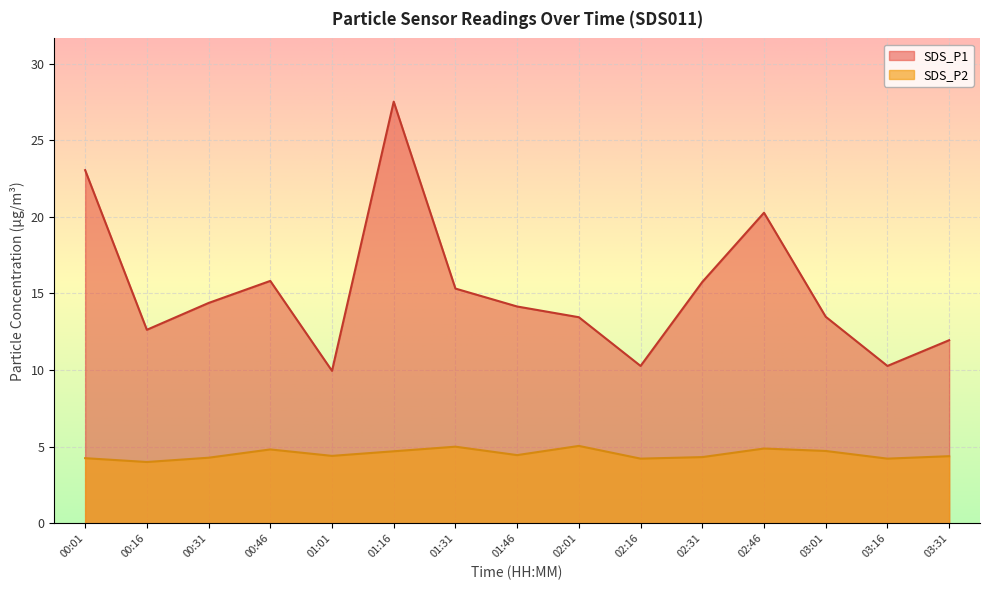

What is the difference between the maximum and minimum values in the SDS_P1 series?

17.6